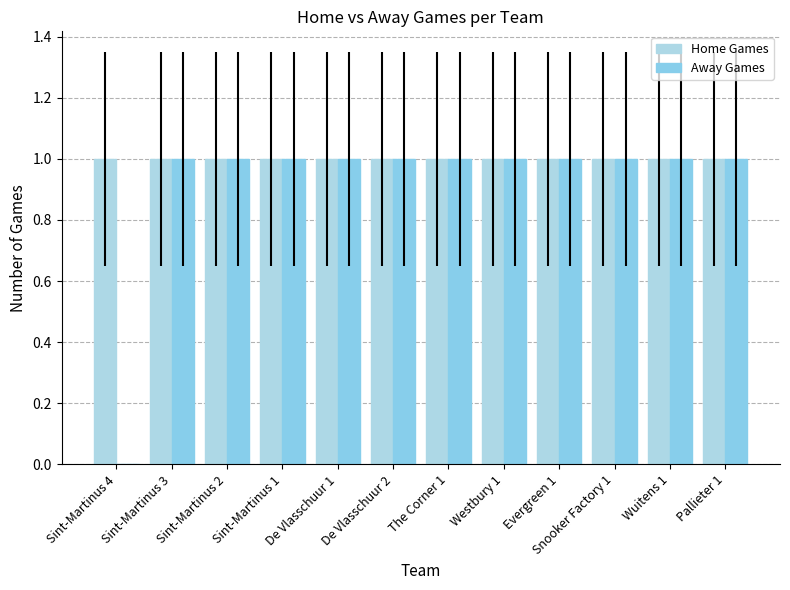

What is the approximate value of Away Games at De Vlasschuur 2?

1